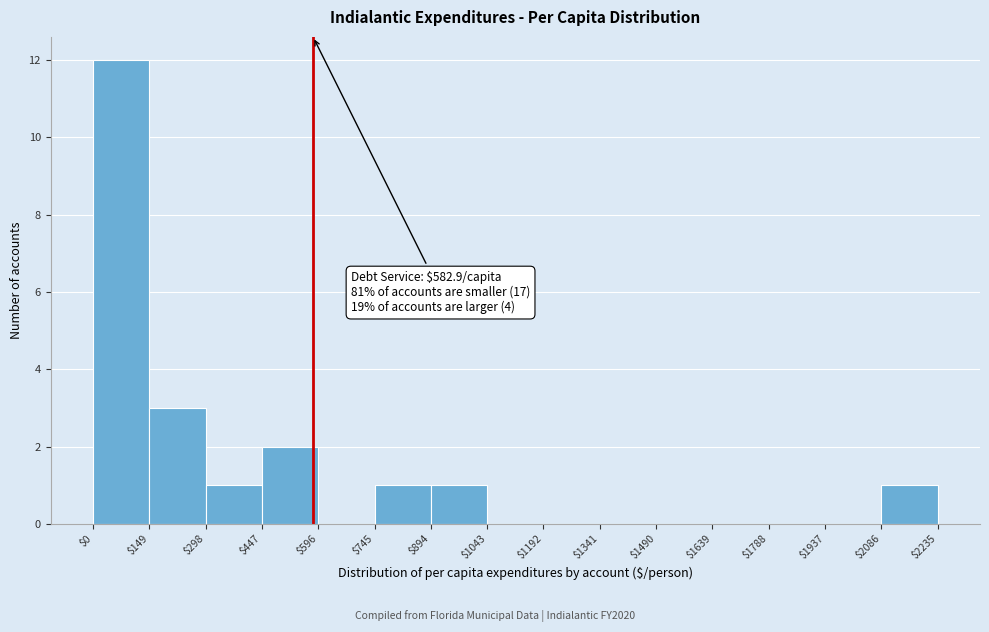

Which range on the x-axis has the tallest bar?

$0 to $149